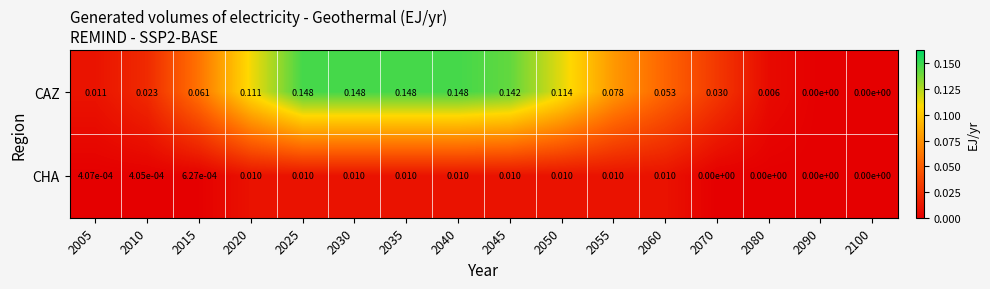

Which series has the largest range (max minus min)?

CAZ